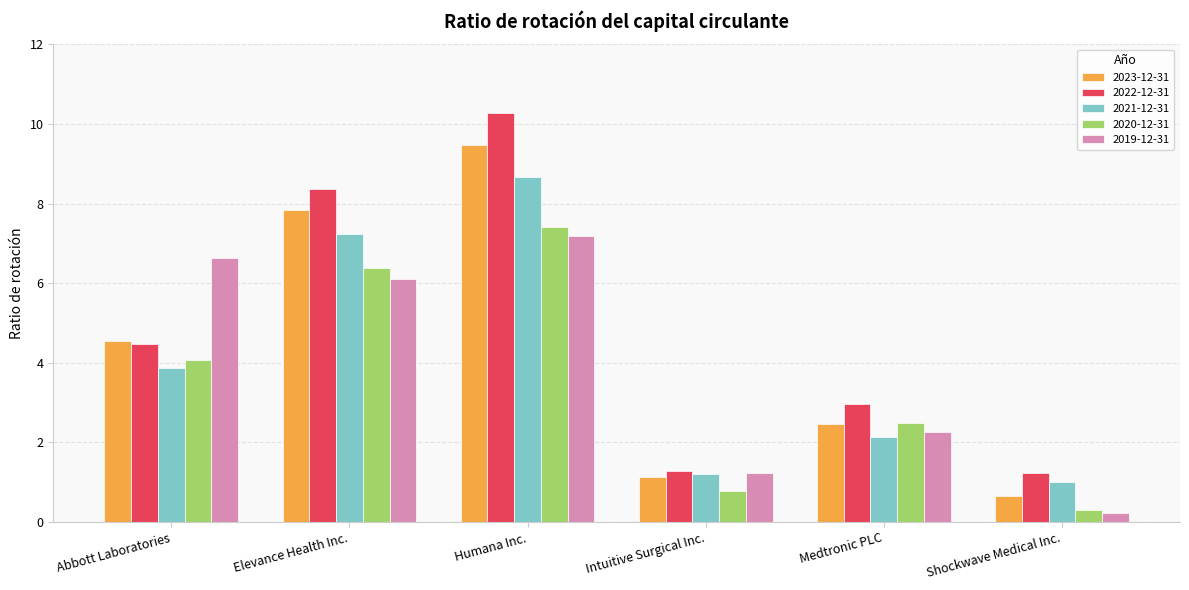

Where does the 2022-12-31 series first go above 4?

Abbott Laboratories